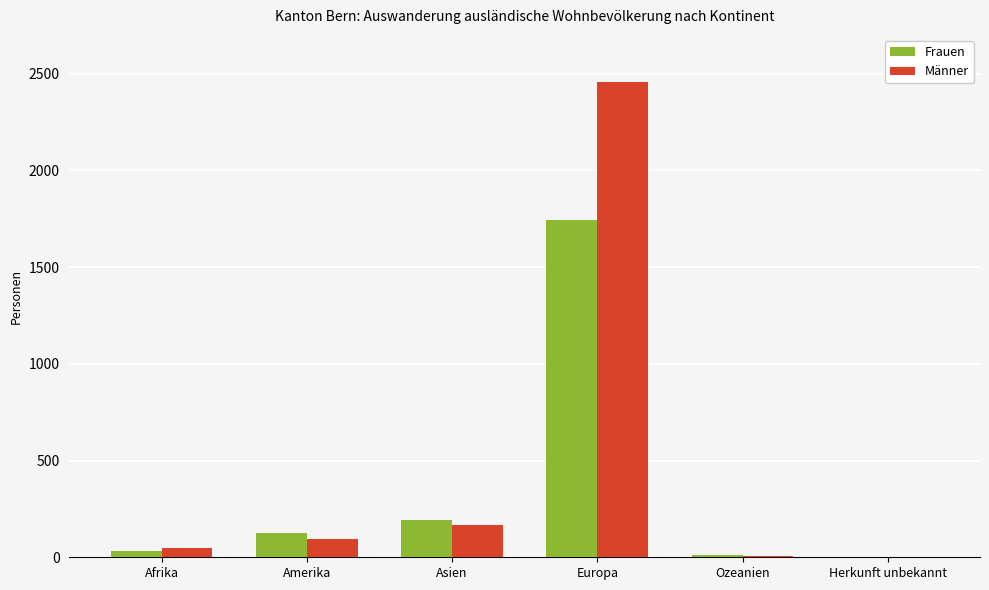

Where is Männer nearest to the value 1228?

Asien